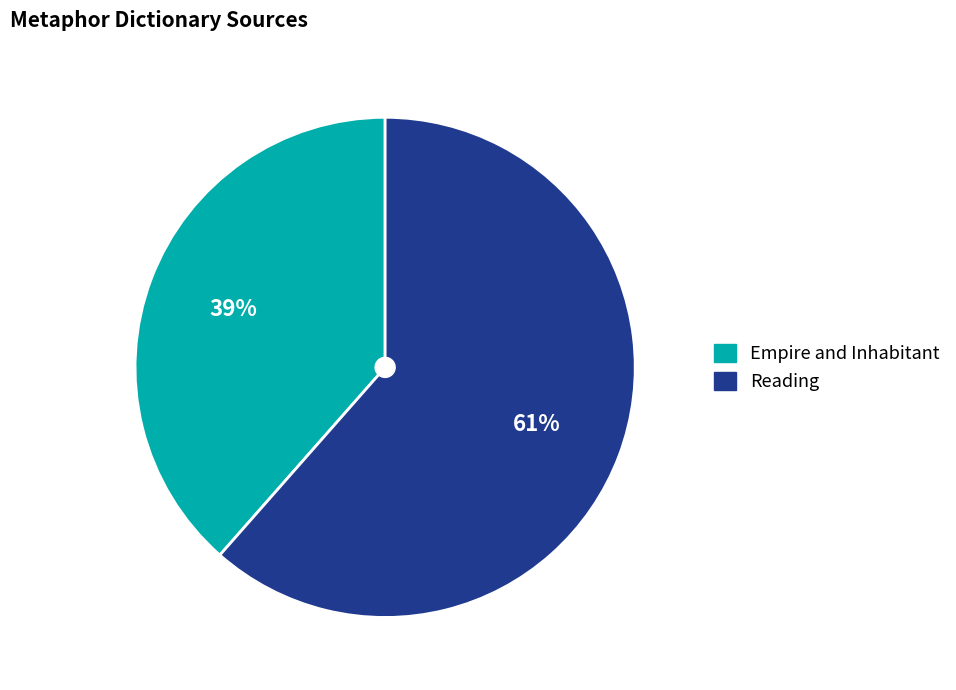

Is it true that Empire and Inhabitant is 47% of the pie?

False